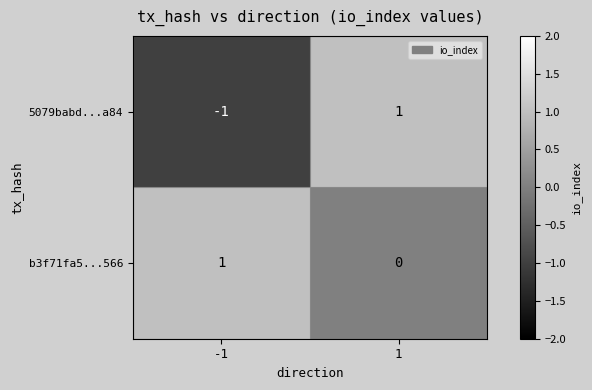

What is the maximum value shown in the chart?

1